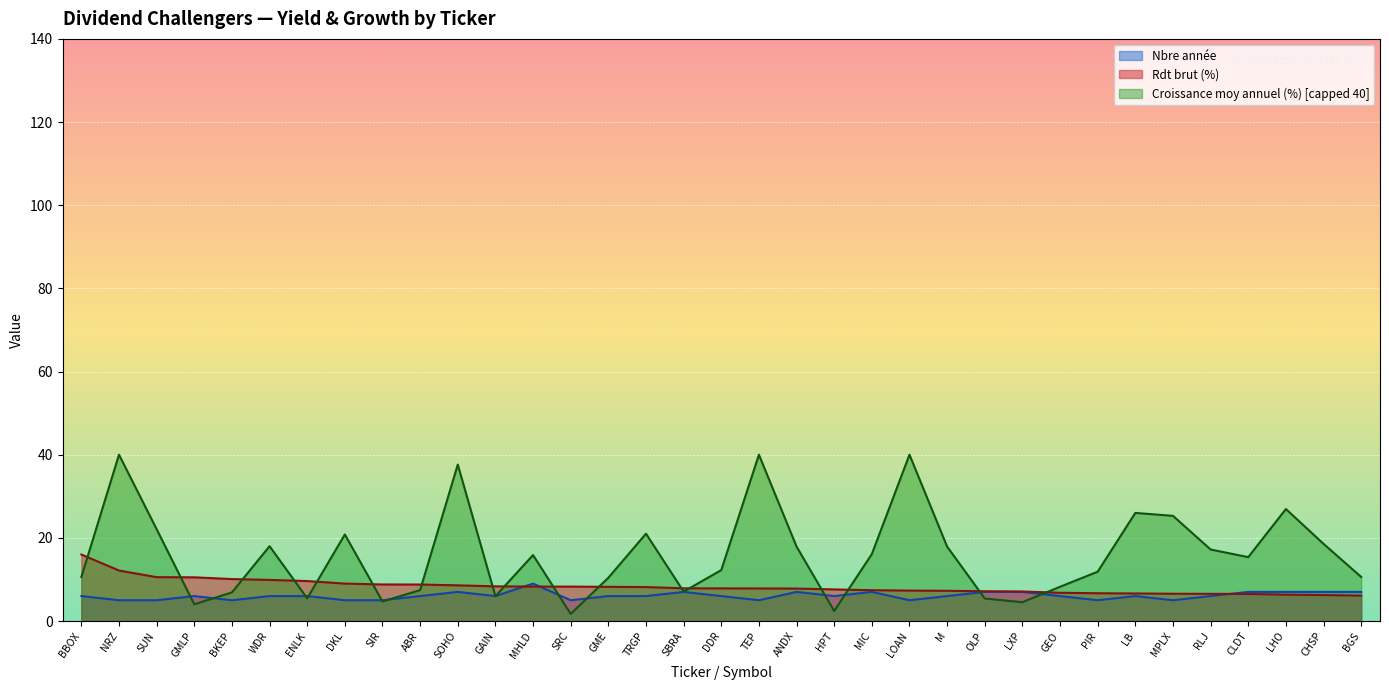

True or false: Rdt brut (%) has more than 0 interior local peaks.

False